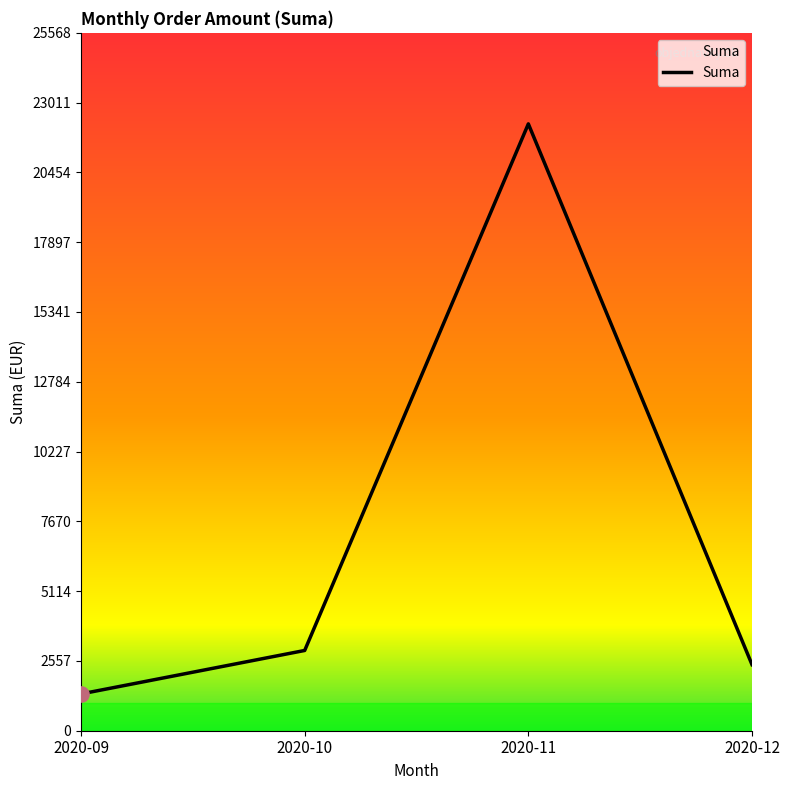

Approximately how many times larger is the value at 2020-10 compared to 2020-12?

1.2